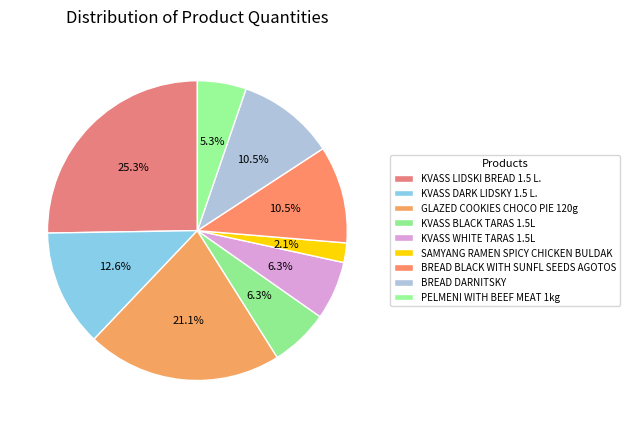

Does any single category account for the majority?

No